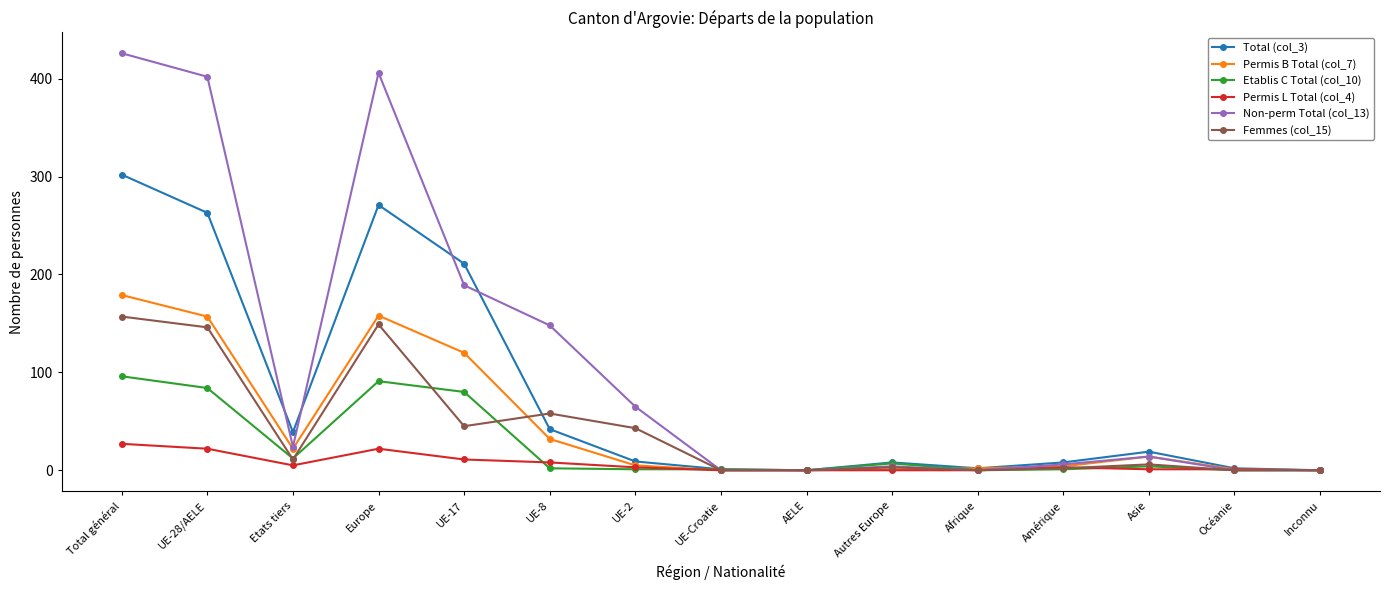

What is the sum of all Total (col_3) values?

1177